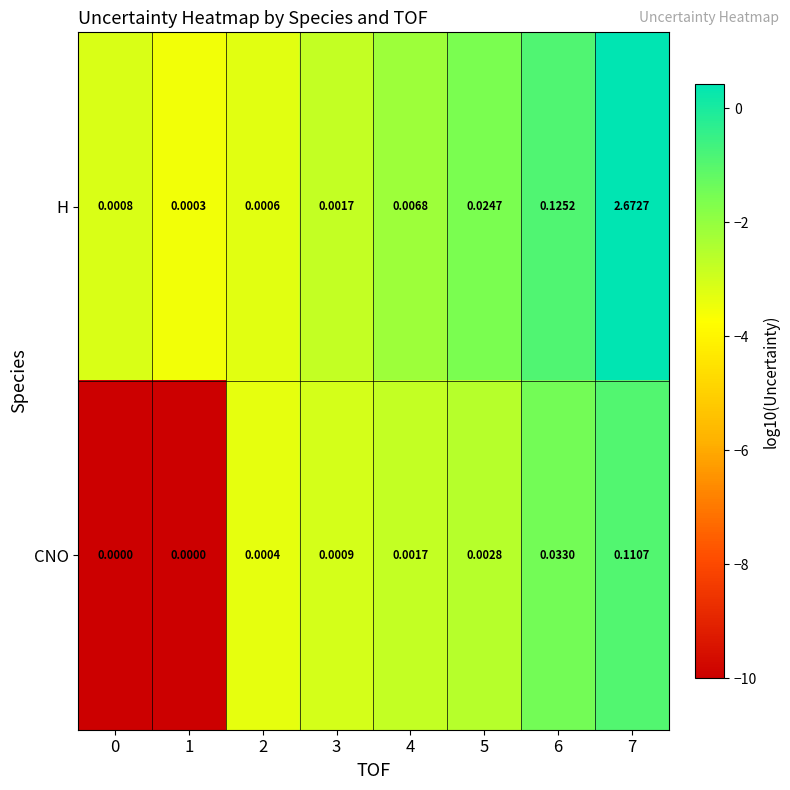

Which series has the largest range (max minus min)?

H